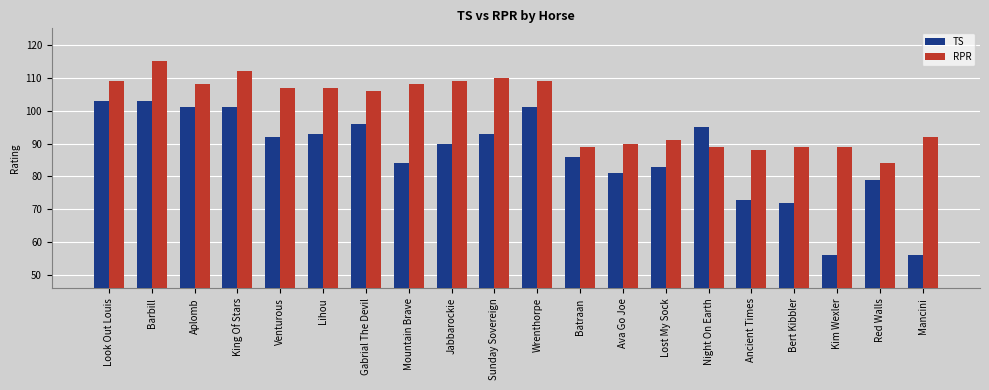

Rank the series by their maximum value, from lowest to highest.

TS, RPR